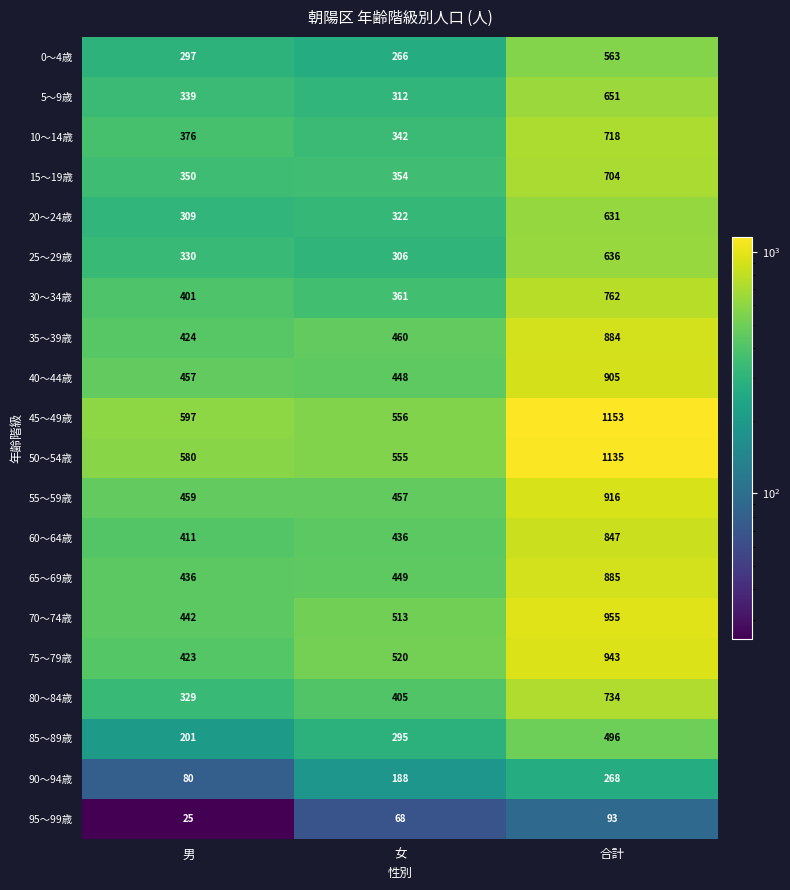

Which series has the widest spread of values?

45～49歳